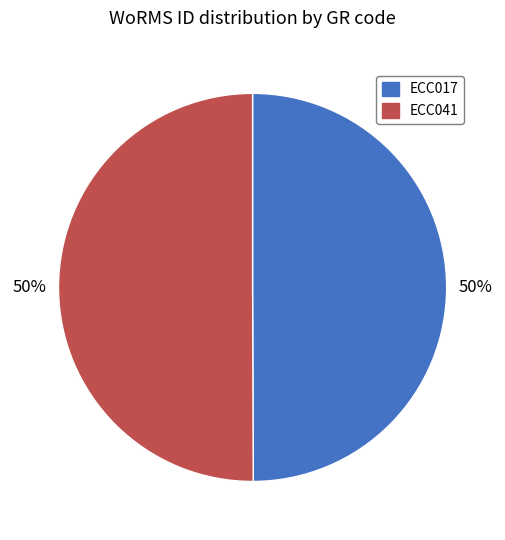

Approximately how many times larger is the value at ECC017 compared to ECC041?

1.0